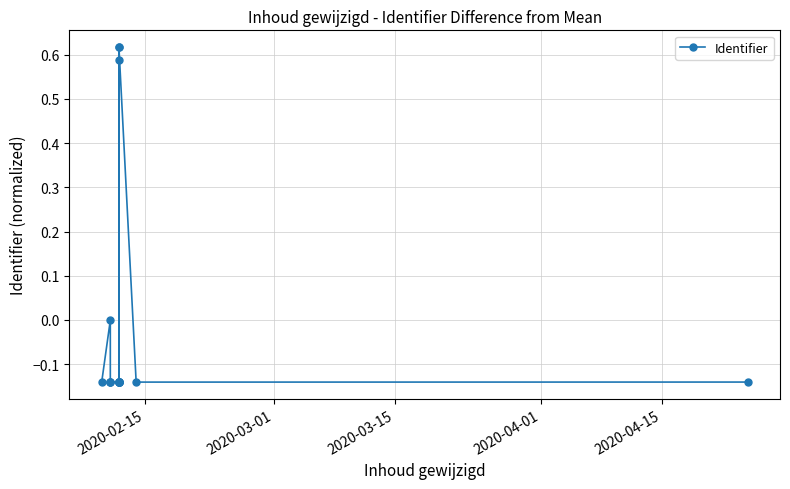

How many distinct data groups are displayed?

1